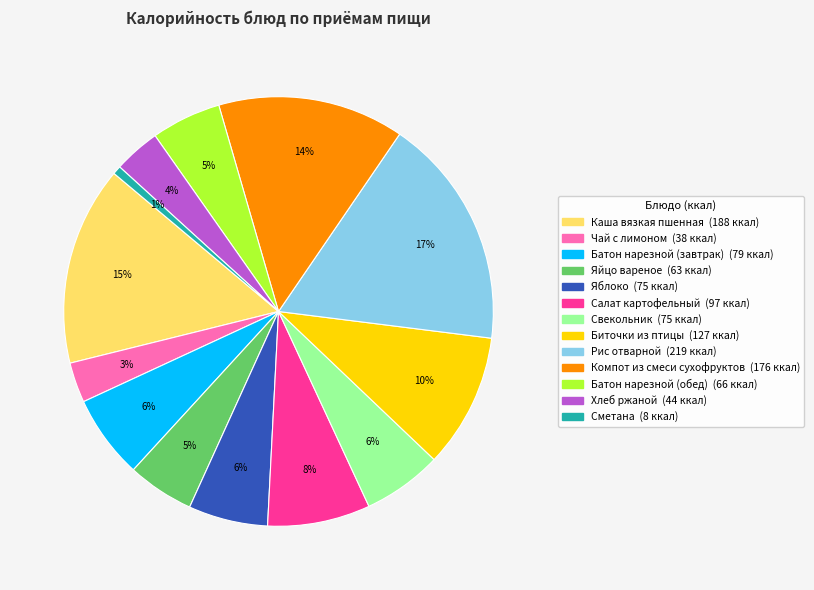

True or false: Рис отварной accounts for 10% of the total.

False